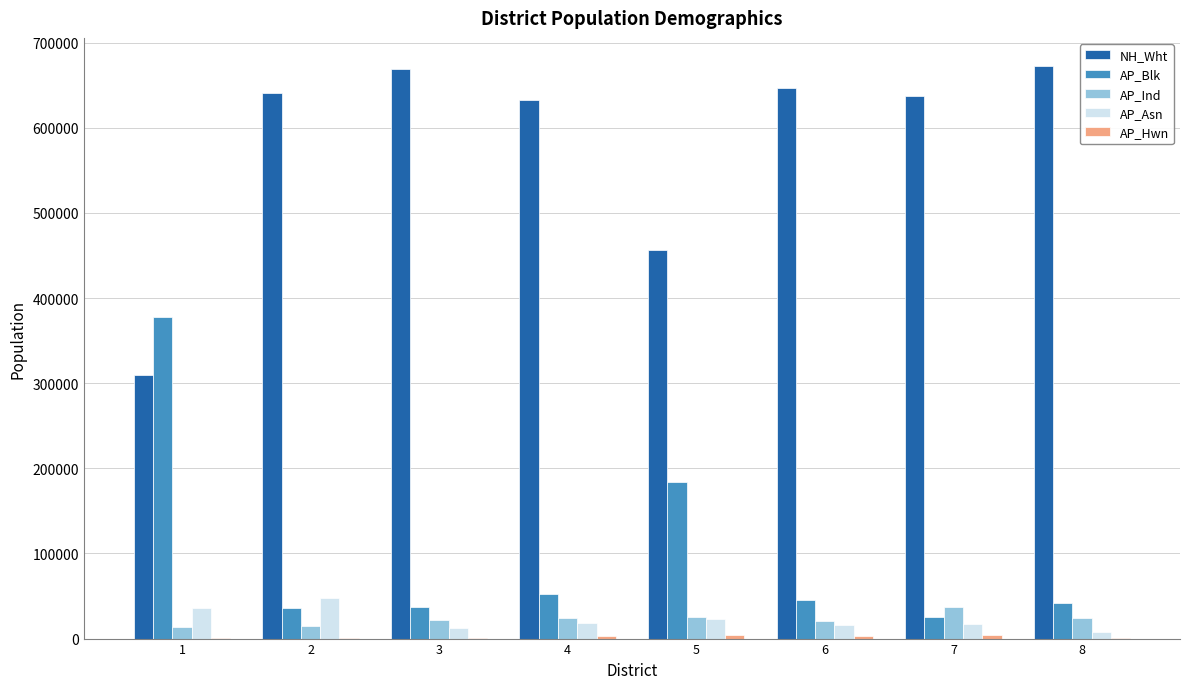

The value of NH_Wht at 4 is 632832. True or false?

True